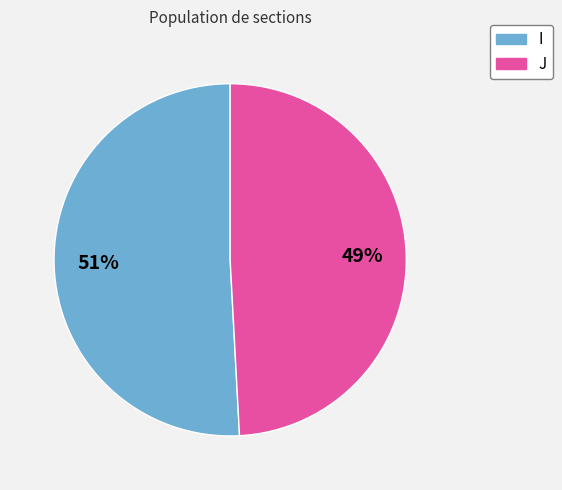

What is the largest slice in the pie chart?

I